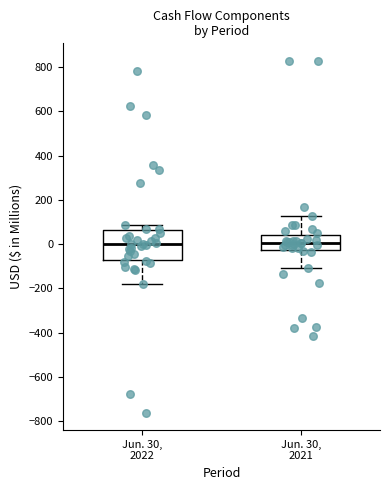

Which box is the tallest, from its lower edge to its upper edge?

Jun. 30, 2022